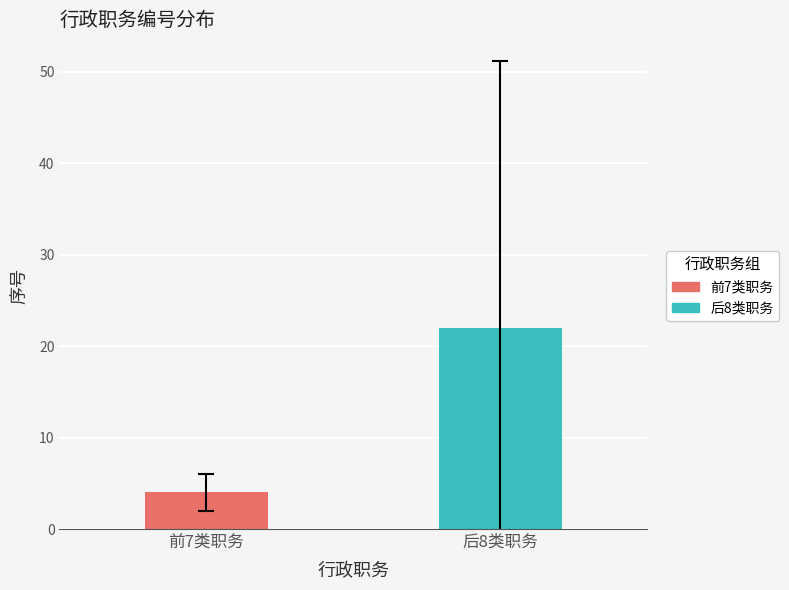

What is the minimum value shown in the chart?

4